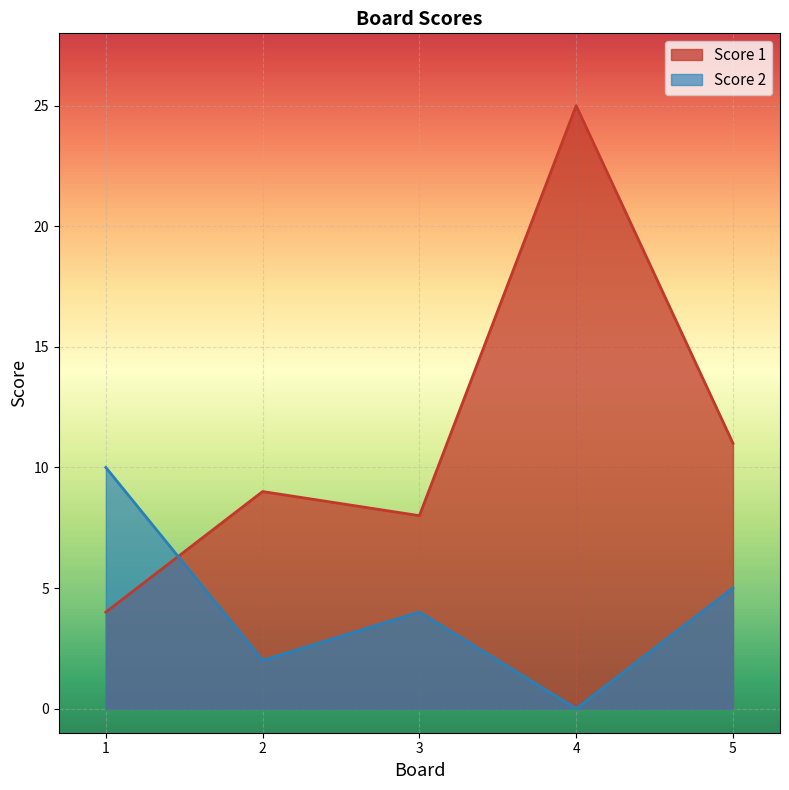

What is the approximate value of Score 1 at 3?

8